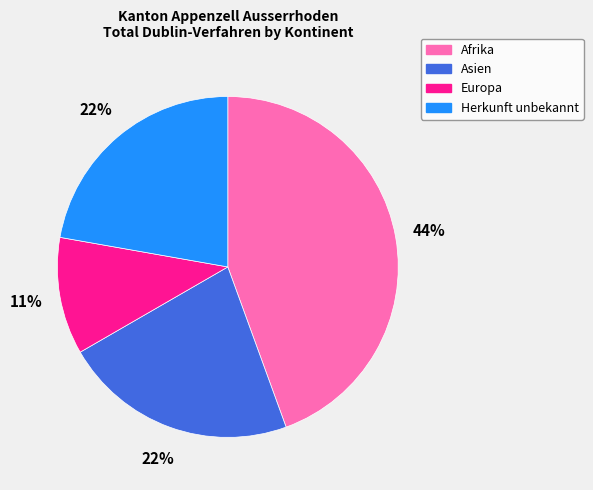

Is Asien the majority of the pie?

No